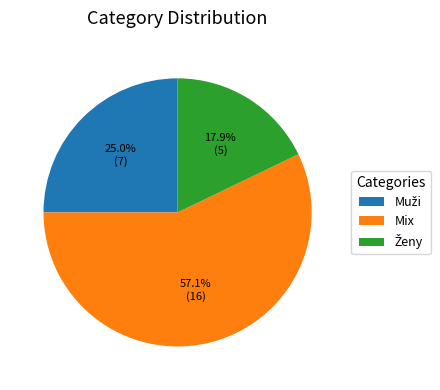

True or false: Mix accounts for 57% of the total.

True